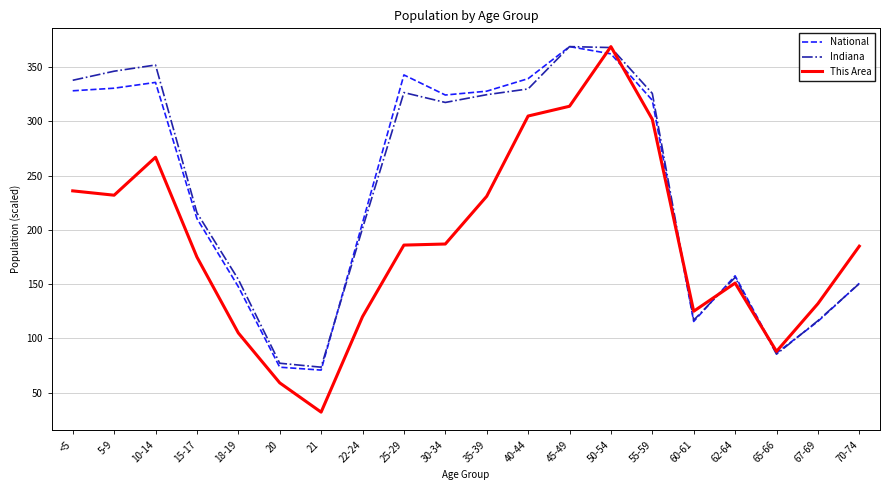

What is the difference between the second highest and minimum values in the Indiana series?

294.7